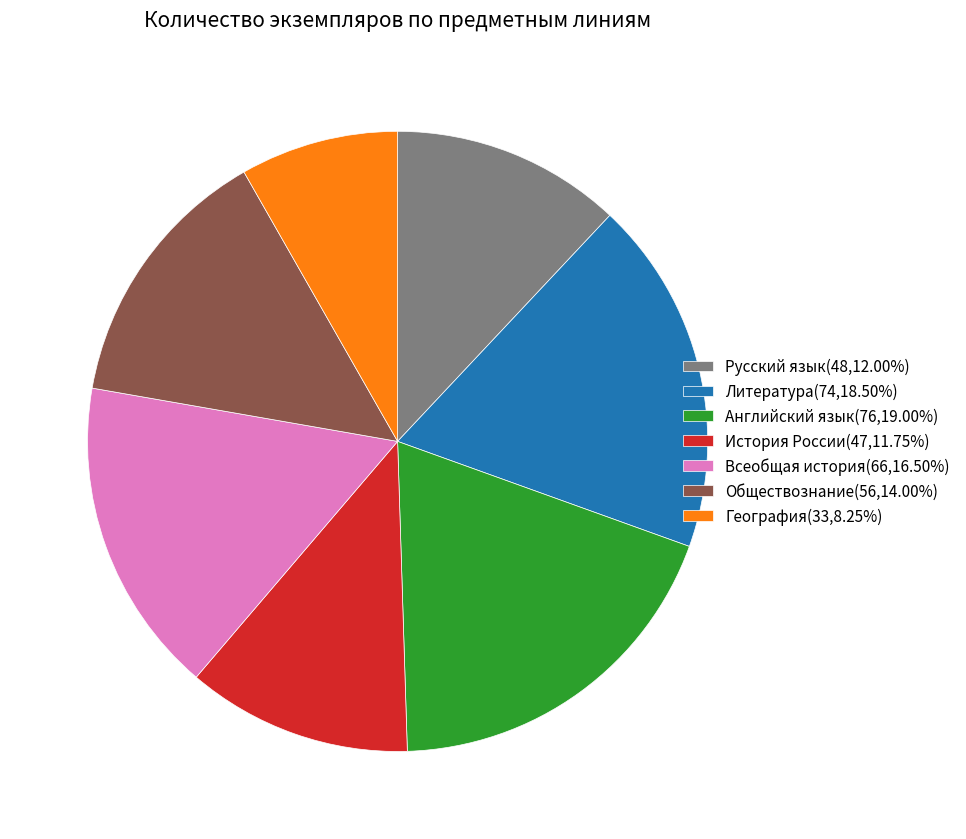

Approximately how many times larger is the value at Всеобщая история(66,16.50%) compared to География(33,8.25%)?

2.0